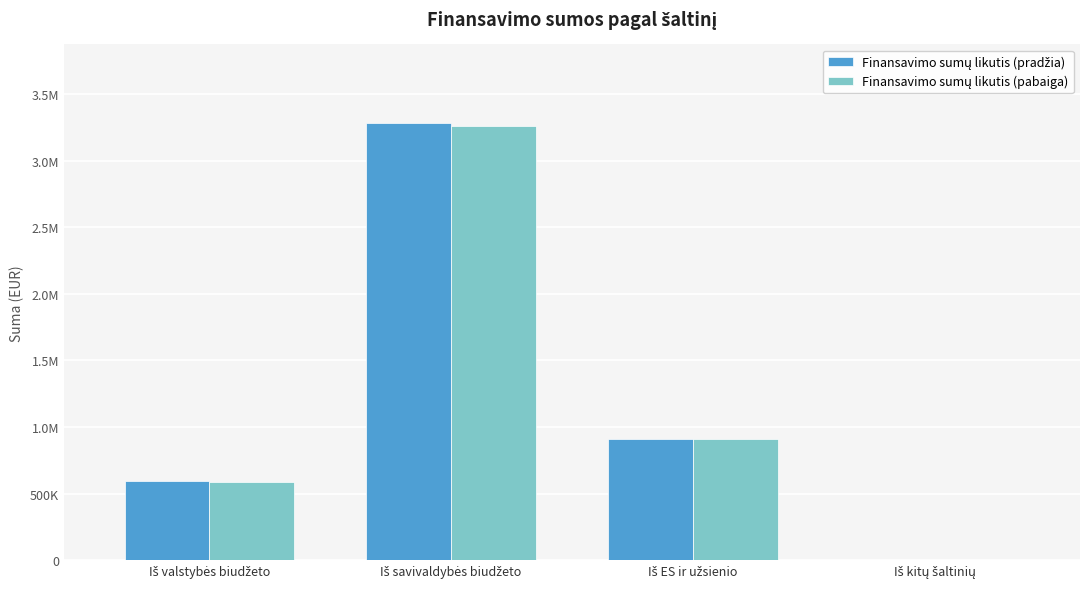

Reading right to left, list all the values displayed in this chart.

Finansavimo sumų likutis (pradžia): Iš kitų šaltinių=3292.0	Iš ES ir užsienio=912467.1	Iš savivaldybės biudžeto=3281722.4	Iš valstybės biudžeto=592241.3
Finansavimo sumų likutis (pabaiga): Iš kitų šaltinių=2595.1	Iš ES ir užsienio=909269.2	Iš savivaldybės biudžeto=3261777.7	Iš valstybės biudžeto=590168.3